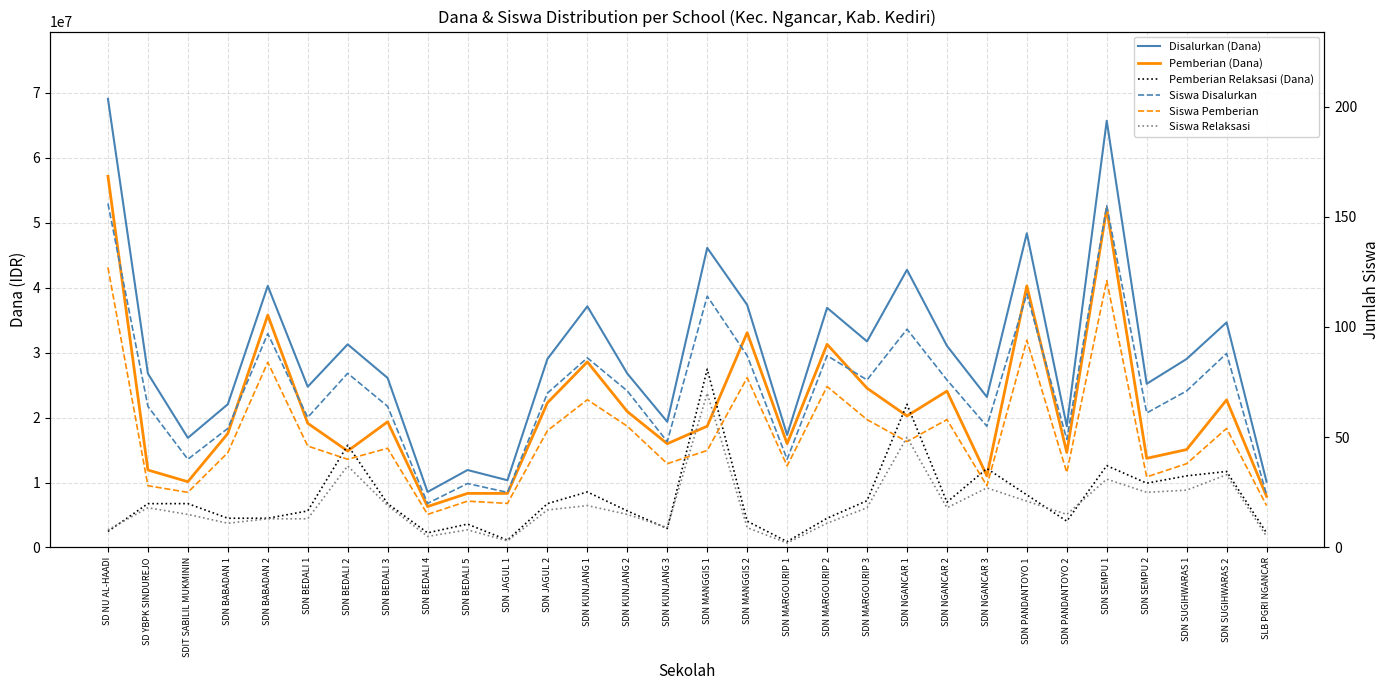

True or false: Pemberian Relaksasi (Dana) has a value of 1579296 at SDN MARGOURIP 1.

False